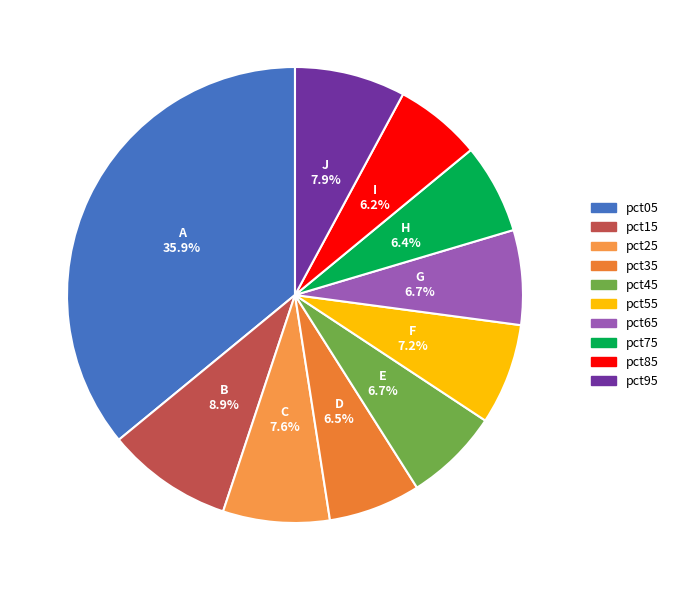

True or false: pct05 accounts for 36% of the total.

True